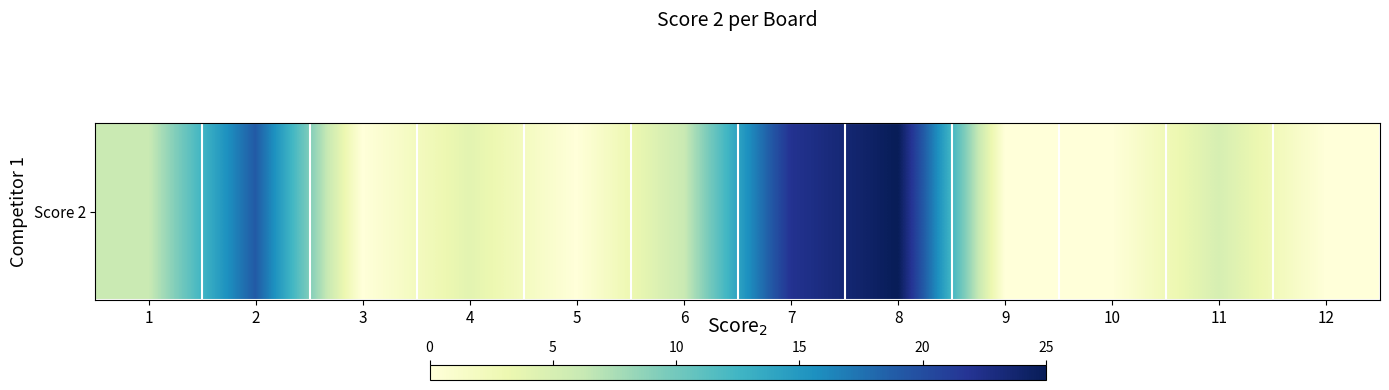

List the labels in order of value, smallest first.

3, 5, 9, 10, 12, 4, 11, 1, 6, 2, 7, 8